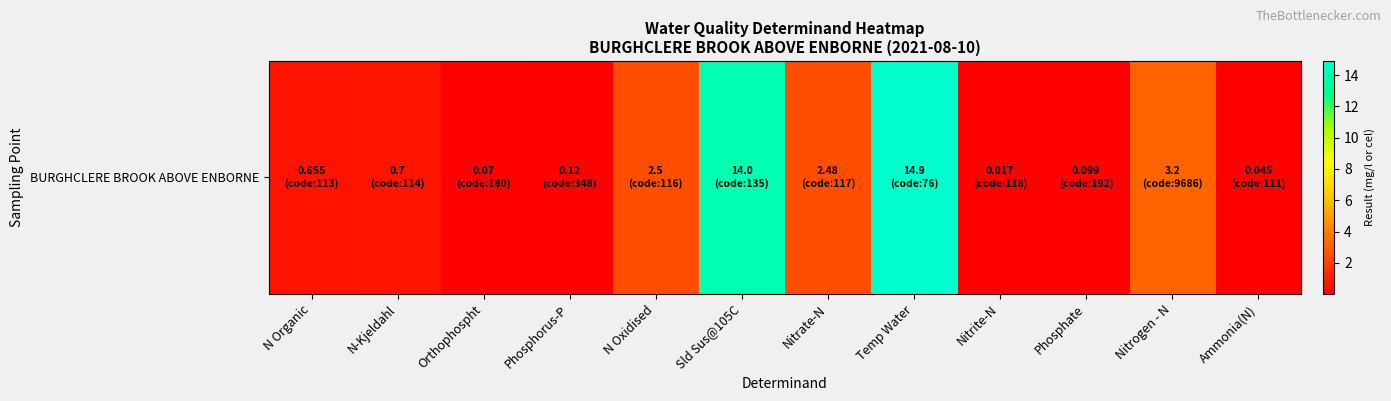

The chart shows a value of 4.1 at N Oxidised. True or false?

False